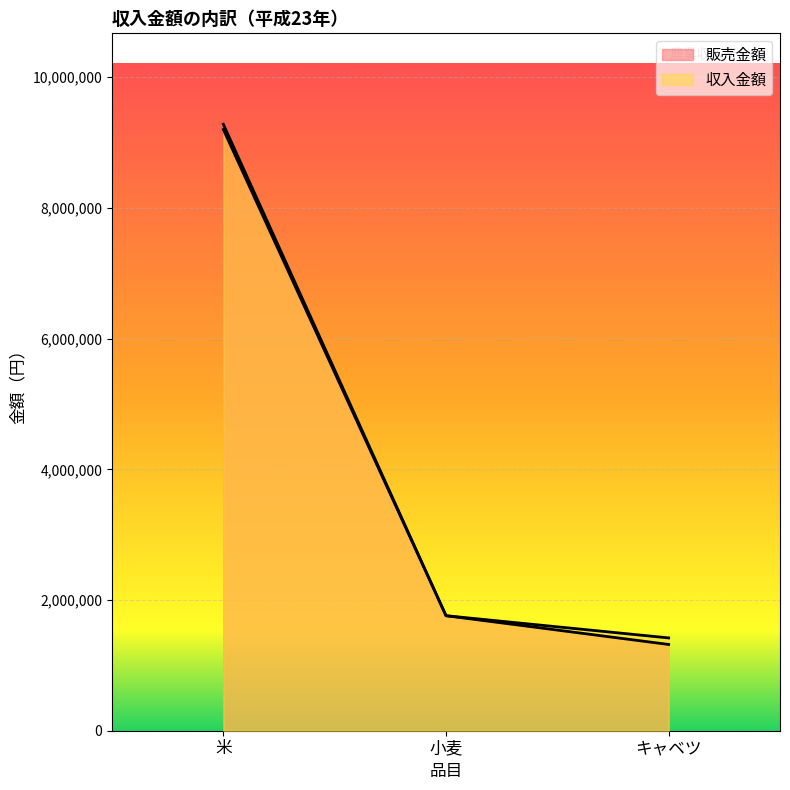

What is the lowest value of the 販売金額 series?

1320000